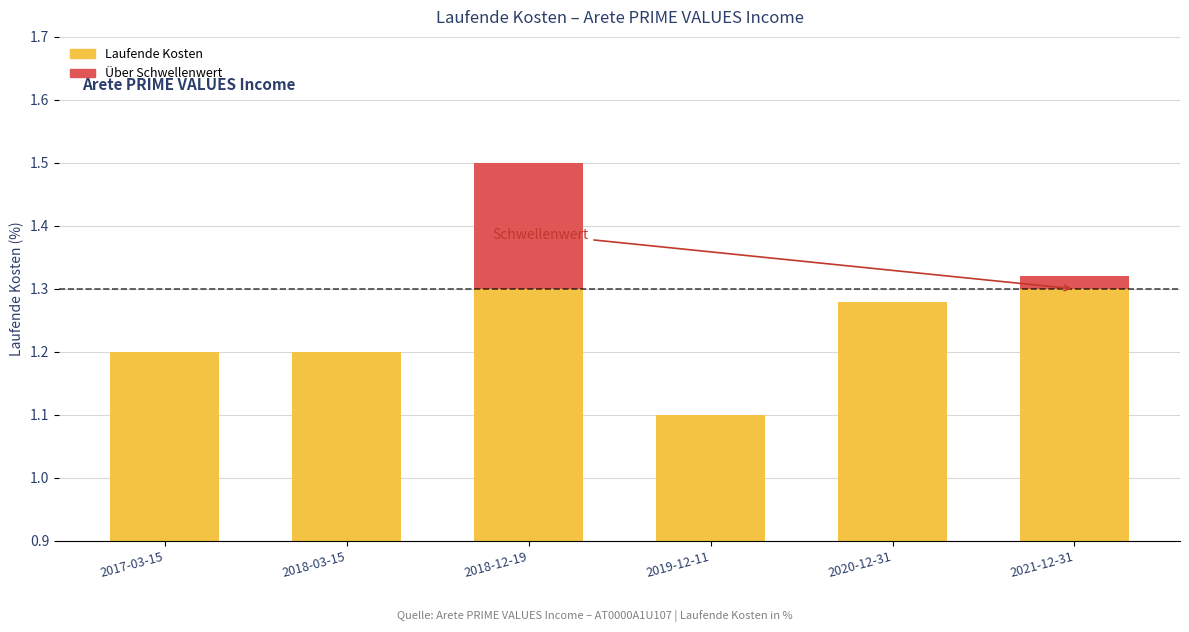

Reading left to right, transcribe all the data shown in this chart.

Laufende Kosten: 1.2	1.2	1.3	1.1	1.3	1.3
Über Schwellenwert: 0.0	0.0	0.2	0.0	0.0	0.0